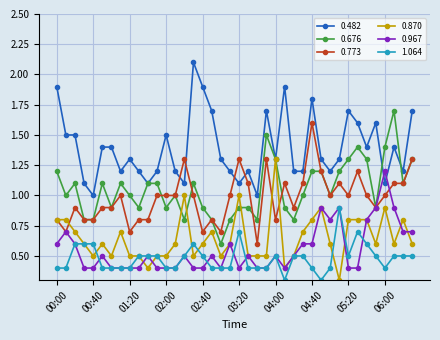

What is the value of the 0.482 point at the 6th from the left?

1.4